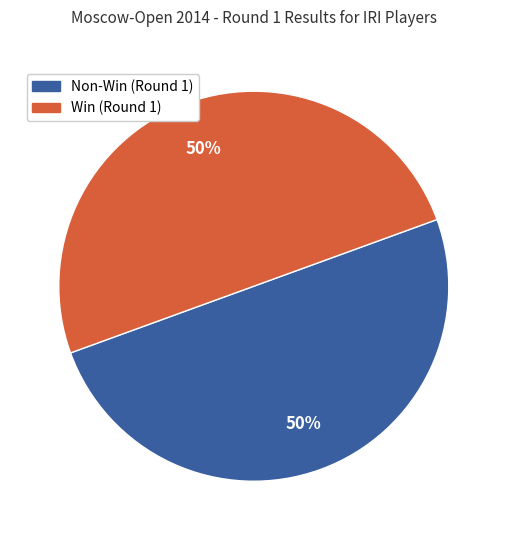

To the nearest percent, what is the average slice percentage?

50%